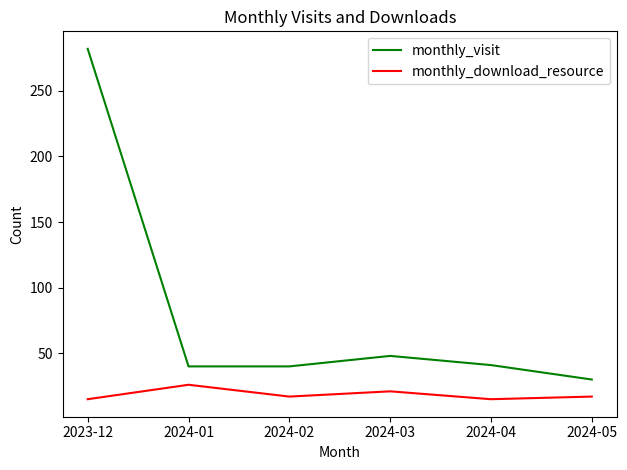

What is the spread (max minus min) of values at 2024-03?

27